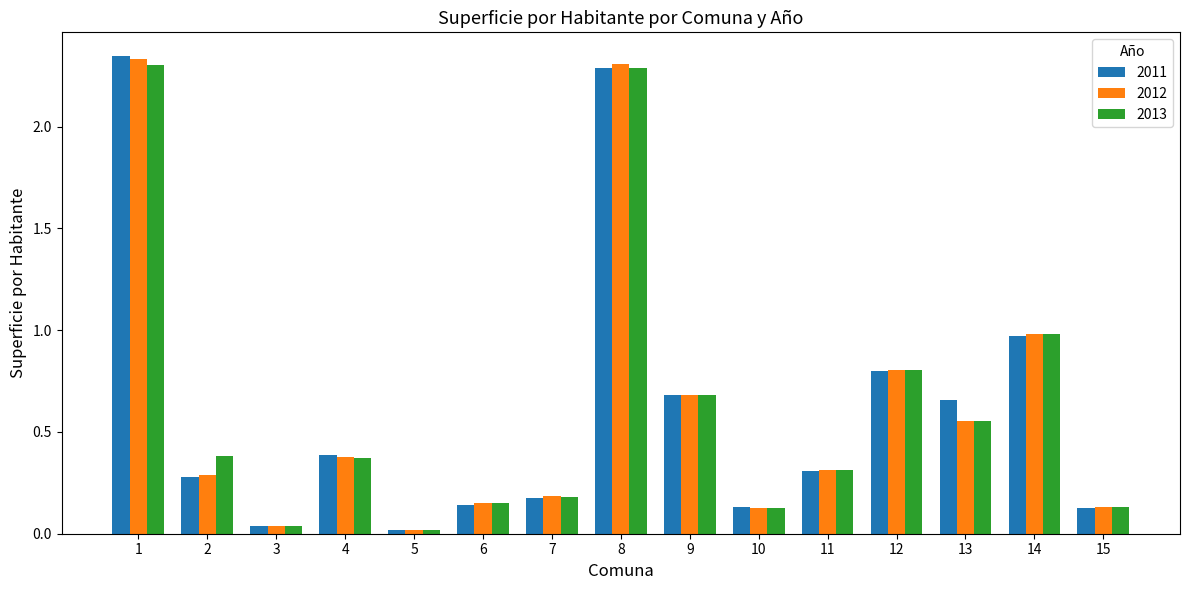

What is the sum of the 2011 values at 6 and 10?

0.3